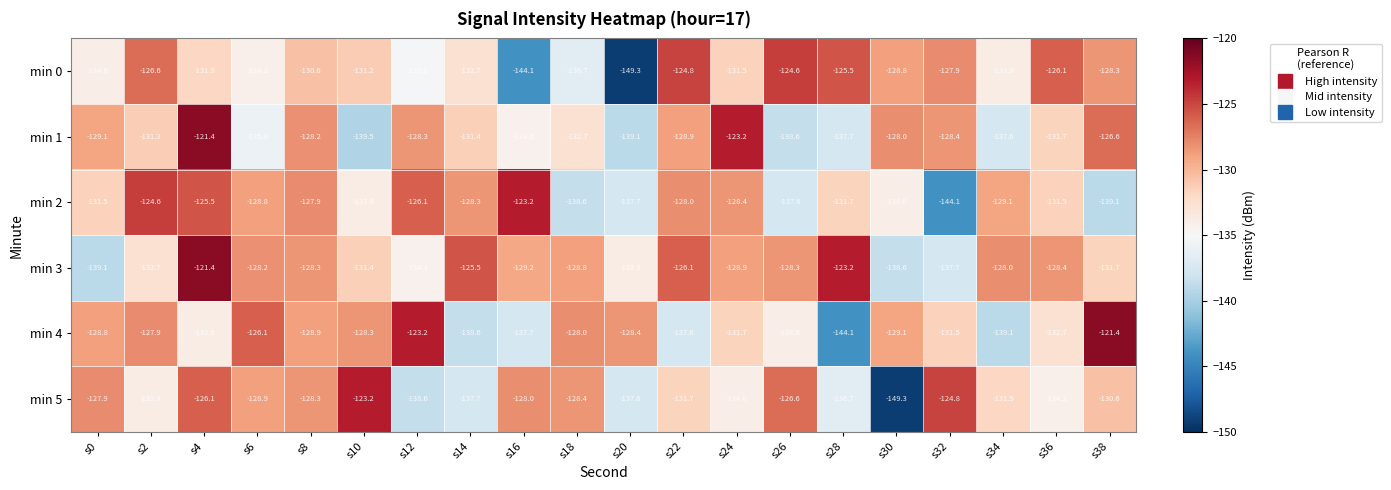

Which series has the largest range (max minus min)?

min 5